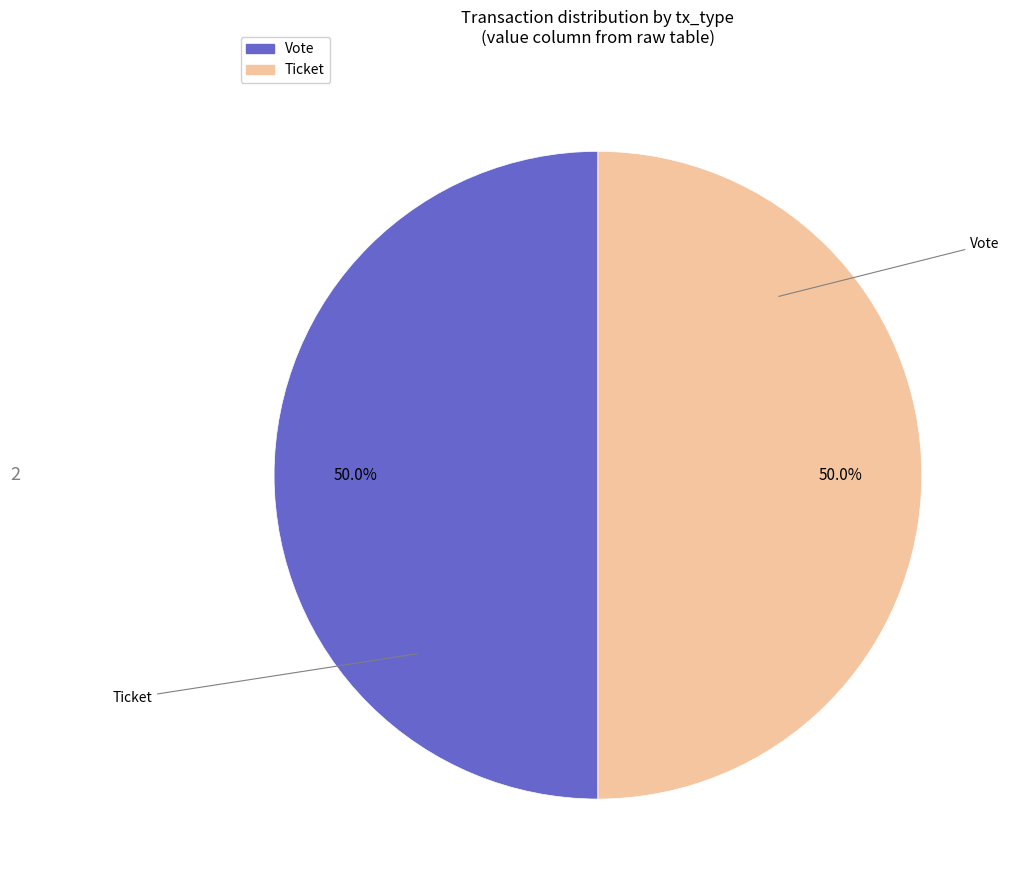

What portion of the pie excludes Ticket?

50.0%